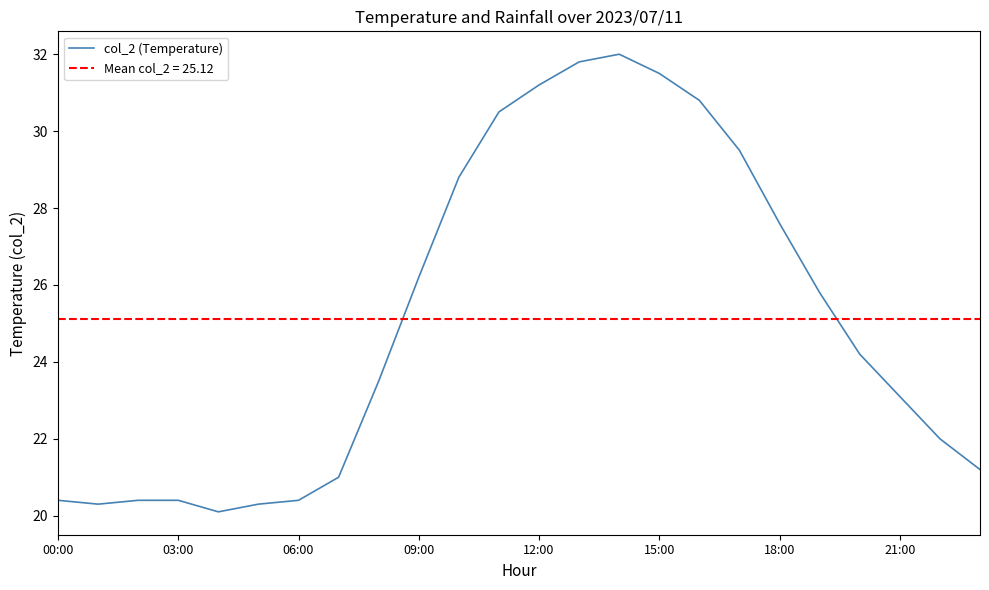

How many interior local valleys (lower than both neighbors) does the data have?

2